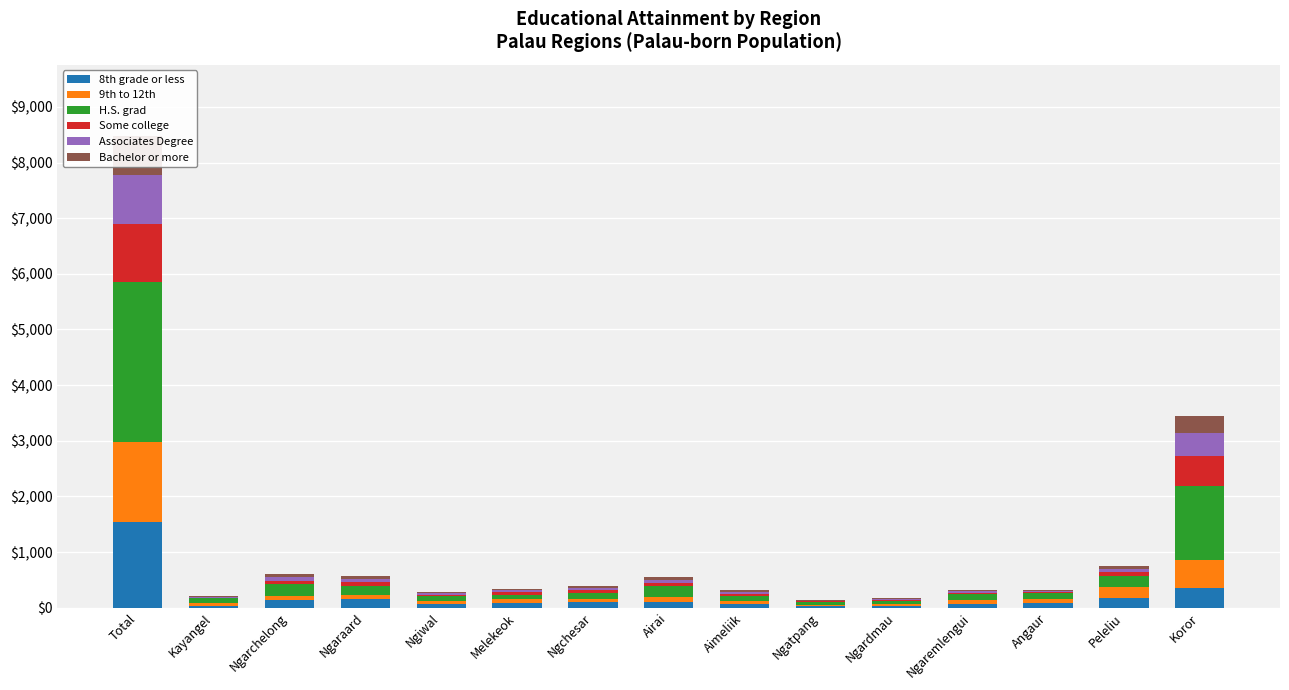

Rank the series at Aimeliik from highest to lowest value.

H.S. grad, 8th grade or less, 9th to 12th, Associates Degree, Some college, Bachelor or more